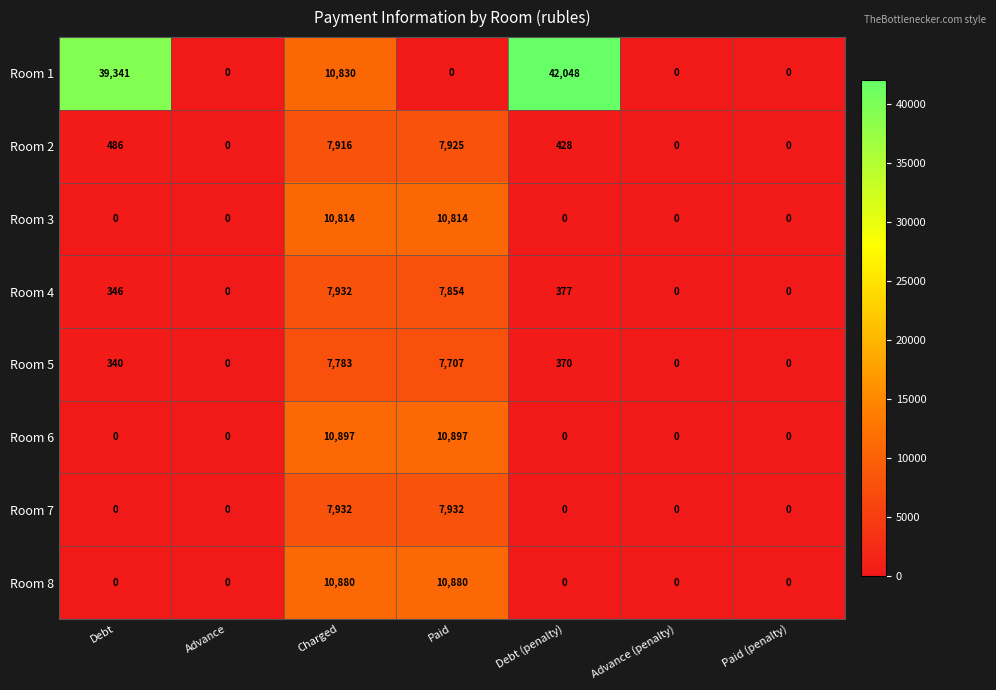

Is it true that Room 4 equals 7932 at Charged?

True